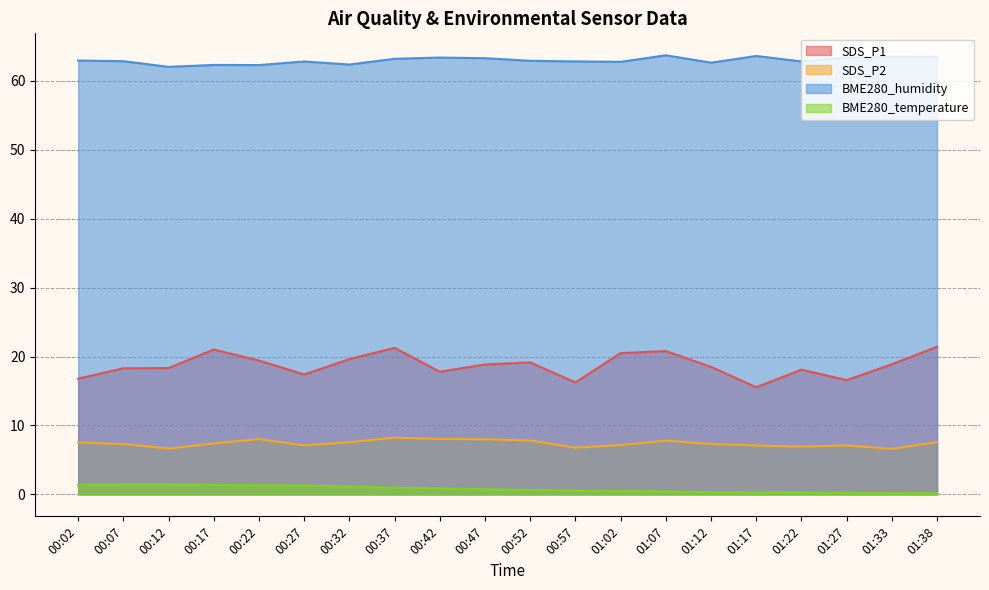

What is the value of the SDS_P1 point at the 17th from the left?

18.1